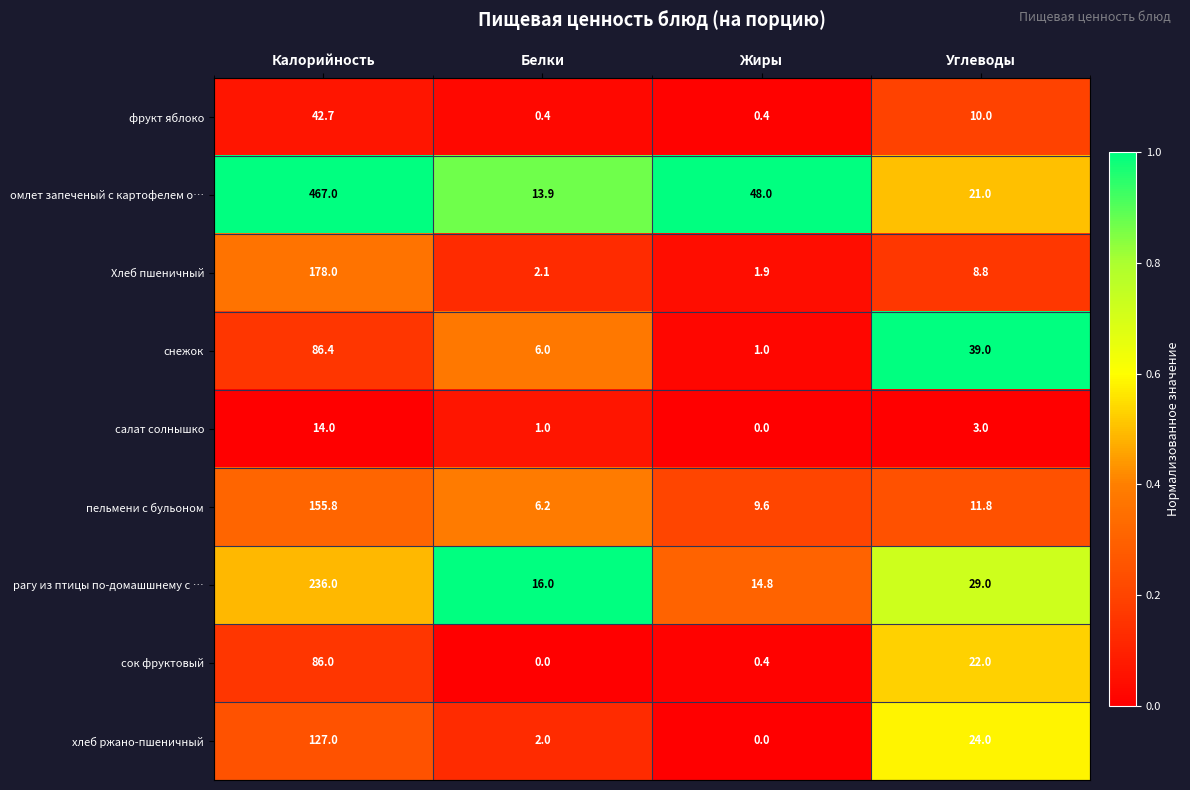

At how many categories does at least one series exceed 0?

4